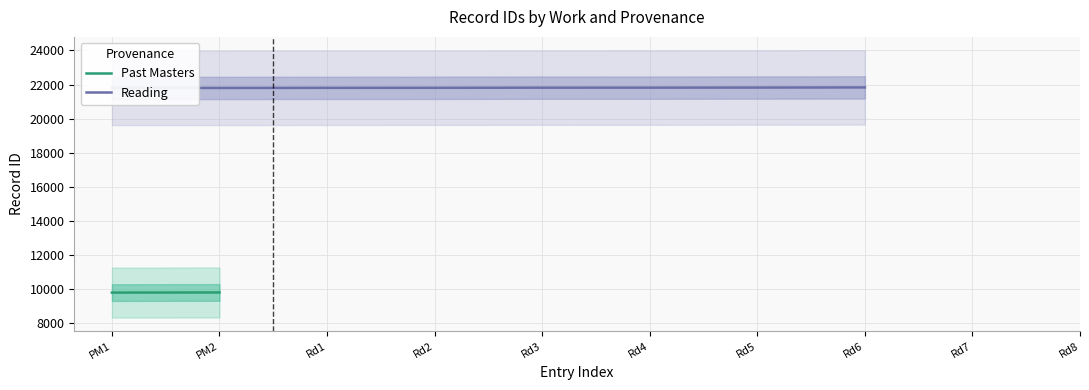

The chart shows a value of 12262 at Rd1. True or false?

False